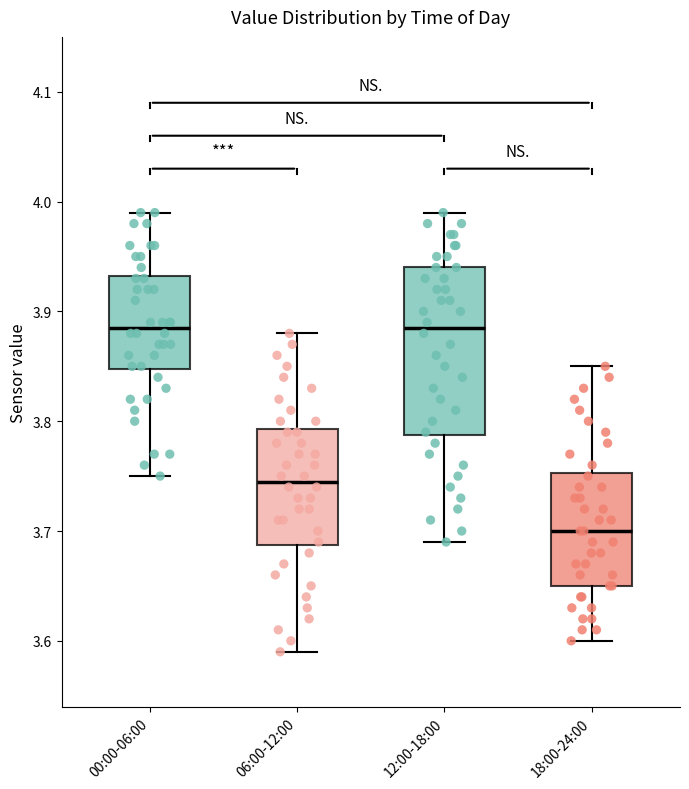

Which box is the tallest, from its lower edge to its upper edge?

12:00-18:00